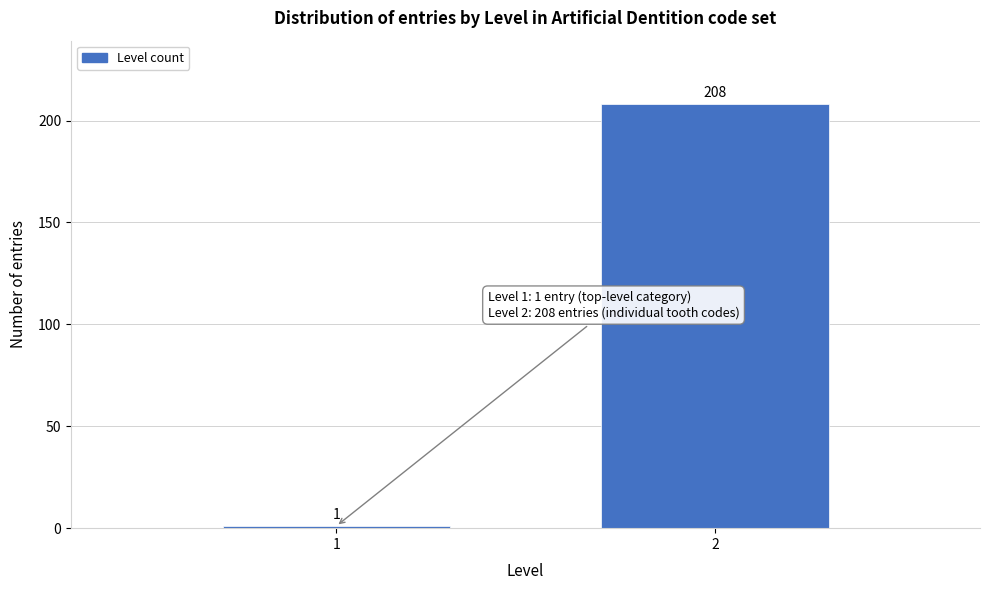

Reading left to right, transcribe all the data shown in this chart.

1	208